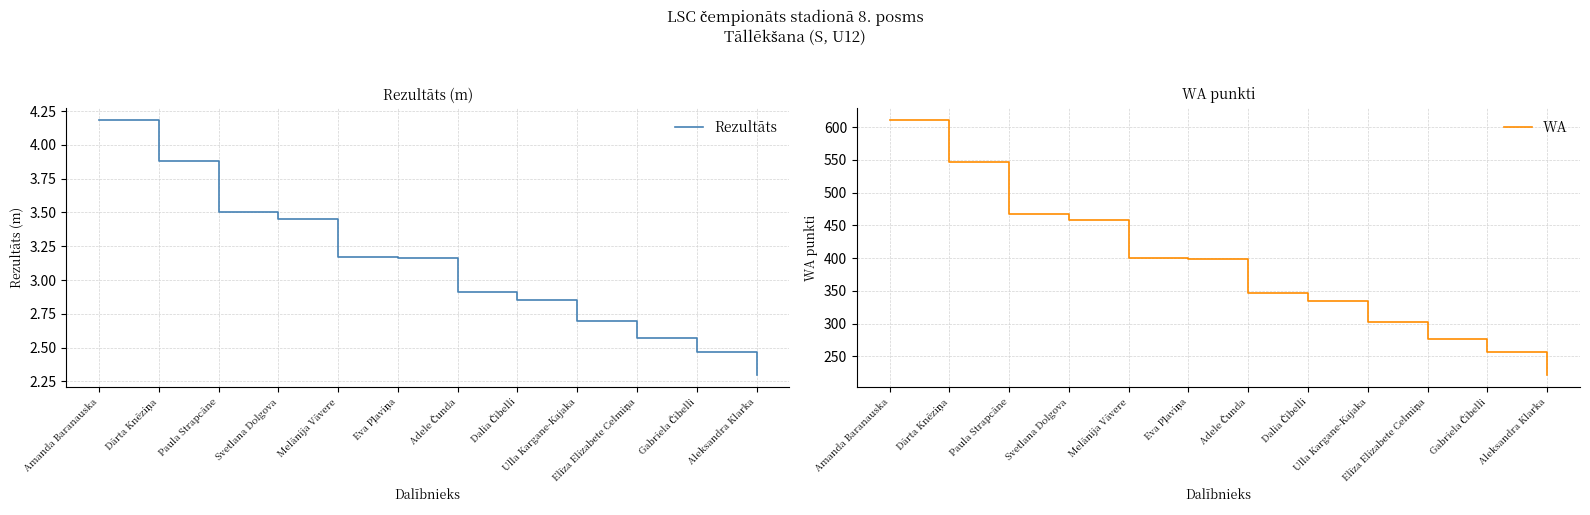

True or false: WA and Rezultāts intersect in this chart.

False